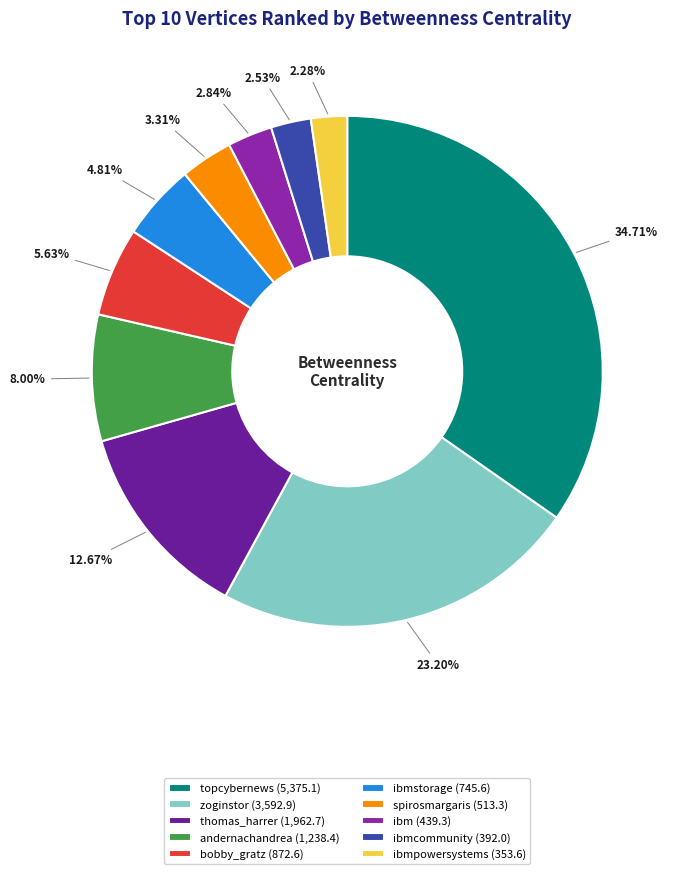

Between bobby_gratz (872.6) and ibmpowersystems (353.6), which is larger?

bobby_gratz (872.6)